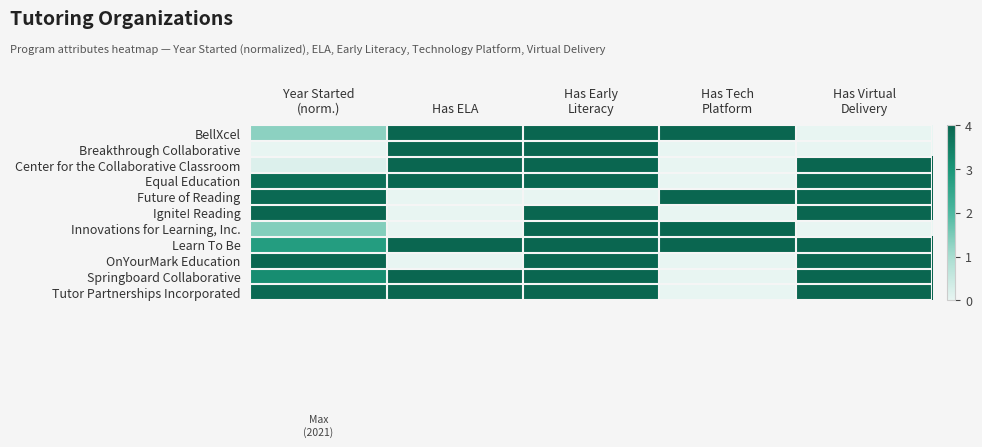

Reading left to right, extract all data points from this chart.

BellXcel: Year Started
(norm.)=1.3	Has ELA=4.0	Has Early
Literacy=4.0	Has Tech
Platform=4.0	Has Virtual
Delivery=0.0
Breakthrough Collaborative: Year Started
(norm.)=0.0	Has ELA=4.0	Has Early
Literacy=4.0	Has Tech
Platform=0.0	Has Virtual
Delivery=0.0
Center for the Collaborative Classroom: Year Started
(norm.)=0.2	Has ELA=4.0	Has Early
Literacy=4.0	Has Tech
Platform=0.0	Has Virtual
Delivery=4.0
Equal Education: Year Started
(norm.)=3.8	Has ELA=4.0	Has Early
Literacy=4.0	Has Tech
Platform=0.0	Has Virtual
Delivery=4.0
Future of Reading: Year Started
(norm.)=3.9	Has ELA=0.0	Has Early
Literacy=0.0	Has Tech
Platform=4.0	Has Virtual
Delivery=4.0
Ignite! Reading: Year Started
(norm.)=4.0	Has ELA=0.0	Has Early
Literacy=4.0	Has Tech
Platform=0.0	Has Virtual
Delivery=4.0
Innovations for Learning, Inc.: Year Started
(norm.)=1.4	Has ELA=0.0	Has Early
Literacy=4.0	Has Tech
Platform=4.0	Has Virtual
Delivery=0.0
Learn To Be: Year Started
(norm.)=2.8	Has ELA=4.0	Has Early
Literacy=4.0	Has Tech
Platform=4.0	Has Virtual
Delivery=4.0
OnYourMark Education: Year Started
(norm.)=4.0	Has ELA=0.0	Has Early
Literacy=4.0	Has Tech
Platform=0.0	Has Virtual
Delivery=4.0
Springboard Collaborative: Year Started
(norm.)=3.2	Has ELA=4.0	Has Early
Literacy=4.0	Has Tech
Platform=0.0	Has Virtual
Delivery=4.0
Tutor Partnerships Incorporated: Year Started
(norm.)=3.9	Has ELA=4.0	Has Early
Literacy=4.0	Has Tech
Platform=0.0	Has Virtual
Delivery=4.0